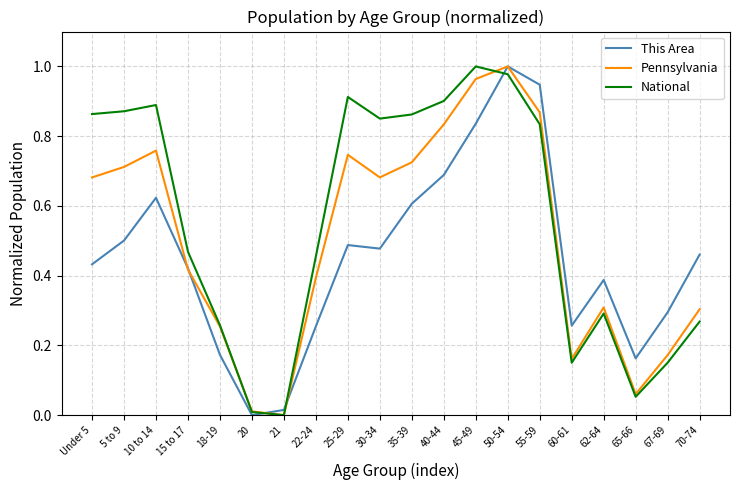

What are all the series names shown in the legend?

This Area, Pennsylvania, National